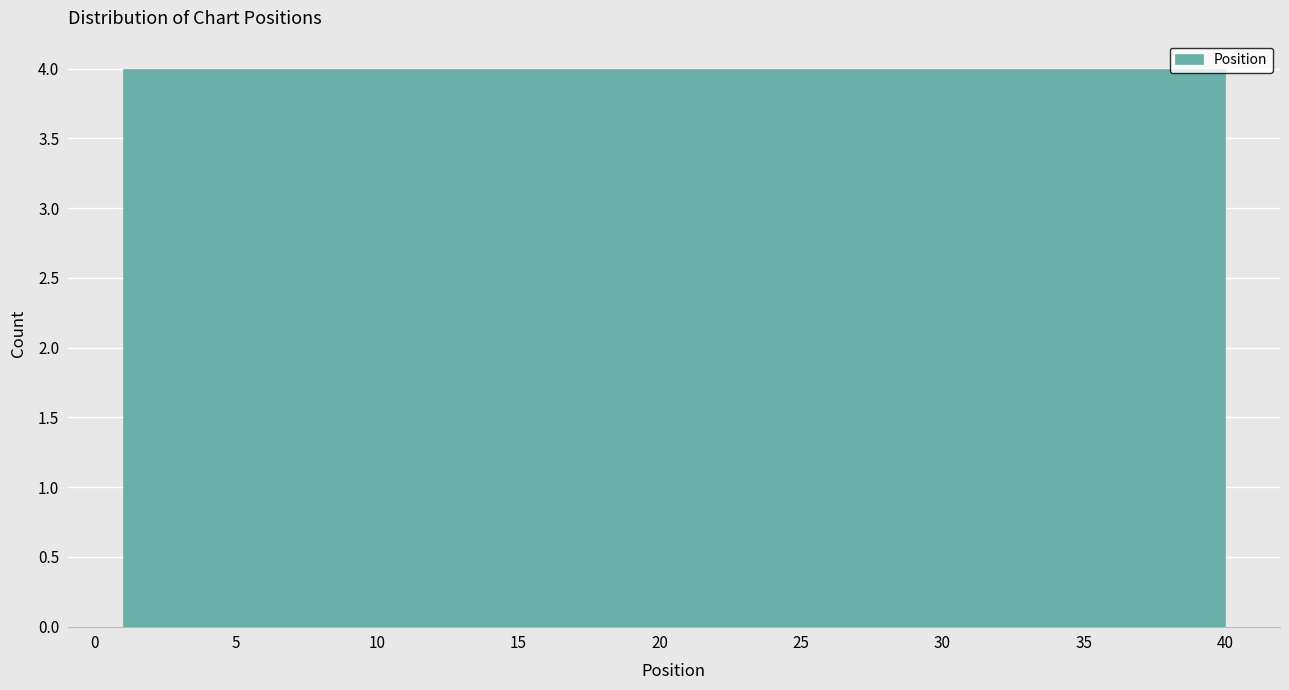

What is the height of the bar covering 8.8 to 12.7 on the x-axis? Neither the bar edges nor the heights are printed on the chart, so give them approximately, as read against the axes.

4